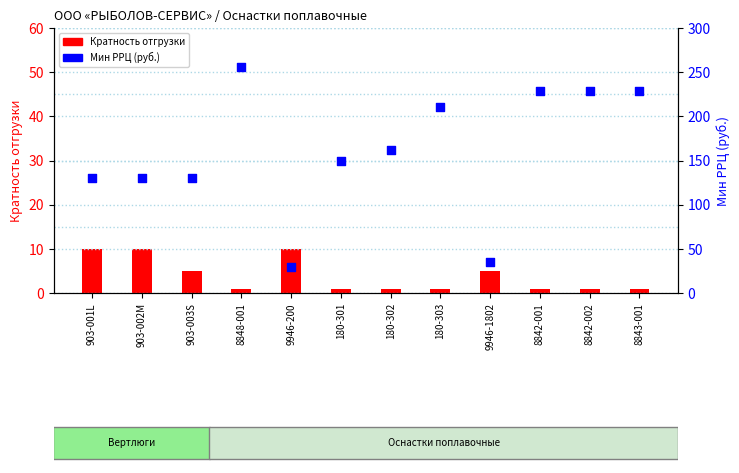

At which category is the sum across all series the highest?

8848-001